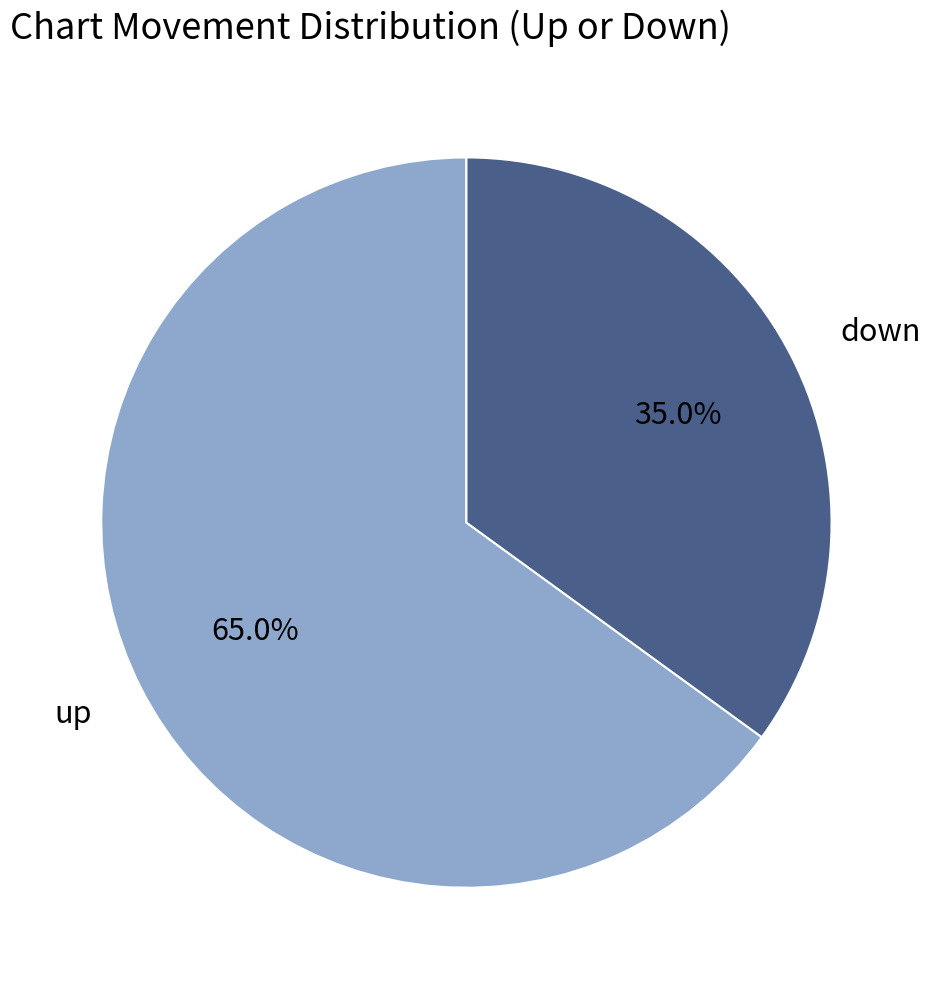

To the nearest percent, what portion does down represent?

35%